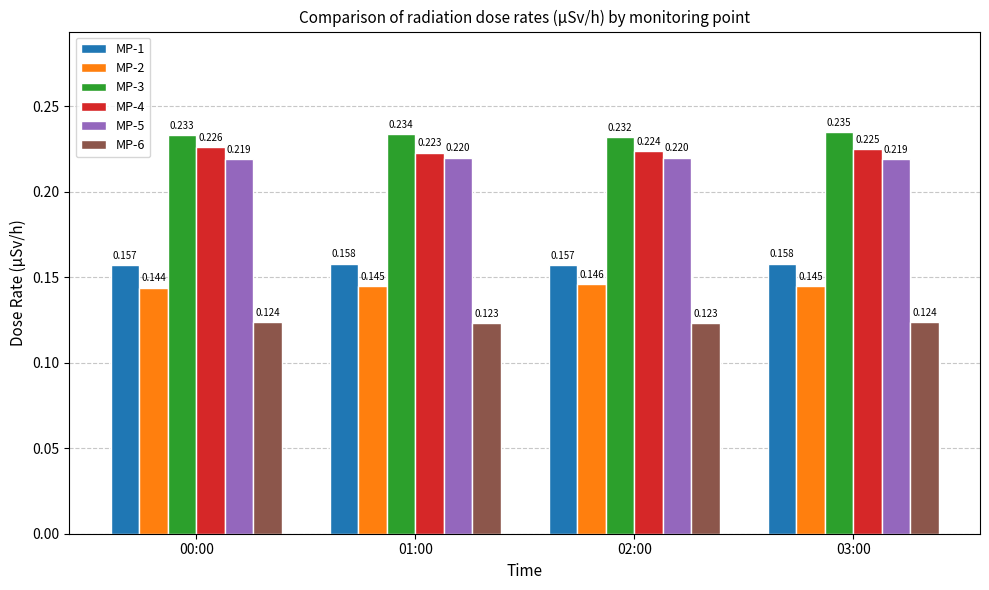

Is the value of MP-5 at 01:00 greater than the value of MP-4 at 00:00?

No